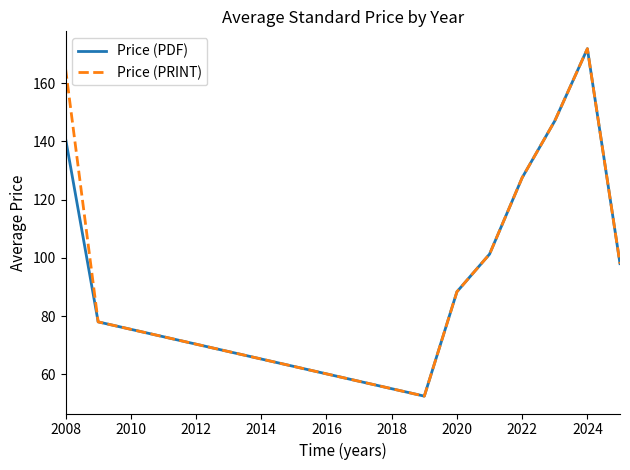

What is the smallest value displayed?

52.5